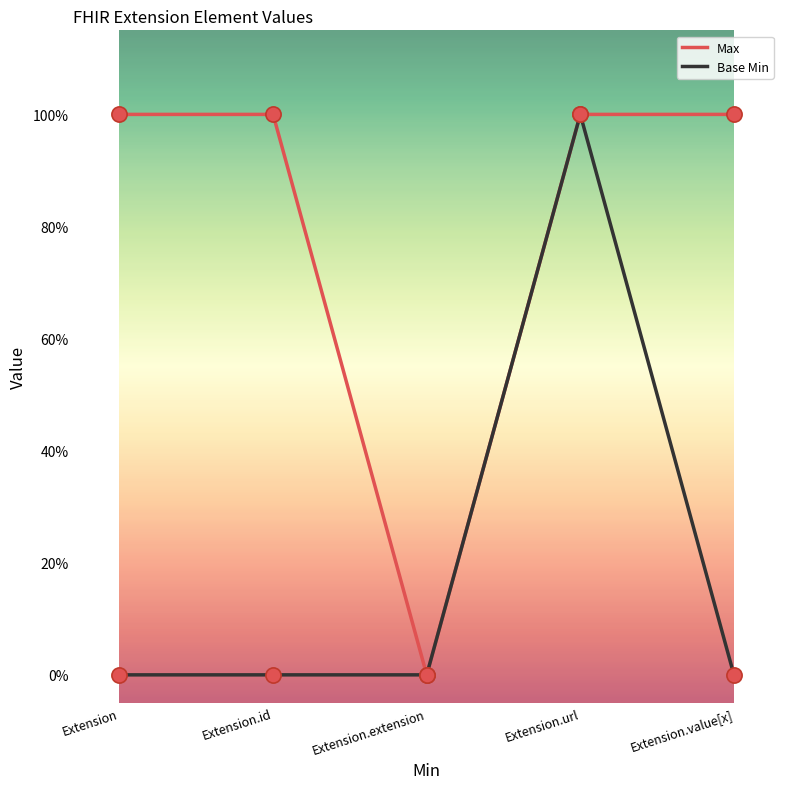

Is the value of Base Min at Extension.url greater than the value of Max at Extension?

No